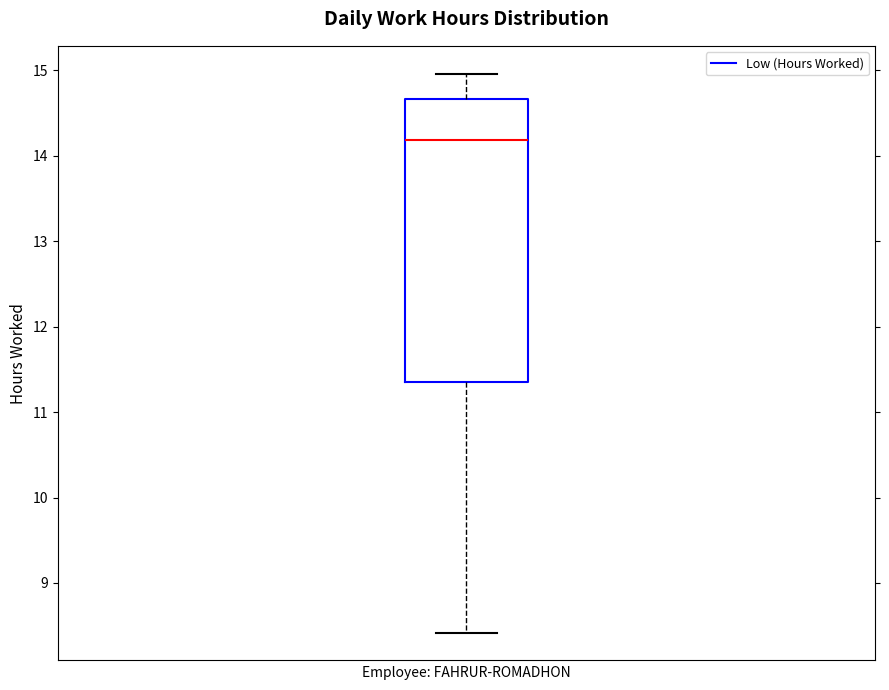

Transcribe this box plot: give where the median line is, the range the box spans, and where the two whiskers end, as read against the y-axis. The values are not printed on the chart, so give them approximately, as read against the axis.

median 14.2, box 11.4 to 14.7, whiskers 8.4 to 15.0